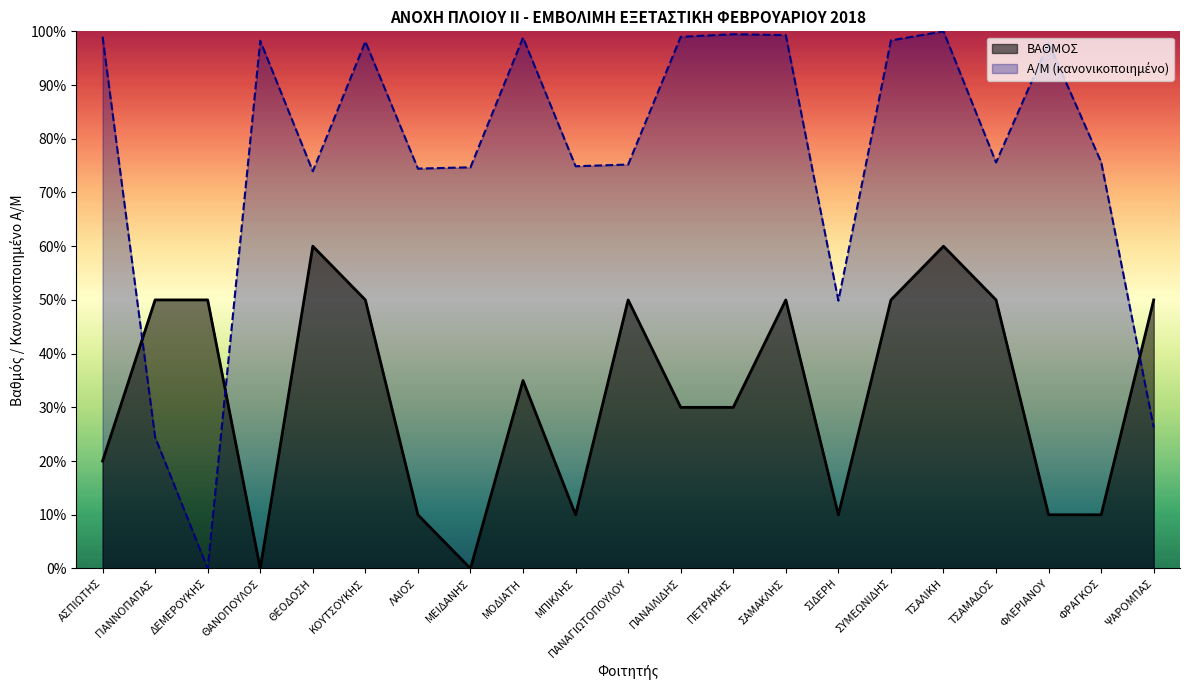

True or false: ΒΑΘΜΟΣ and Α/Μ cross at least once.

True